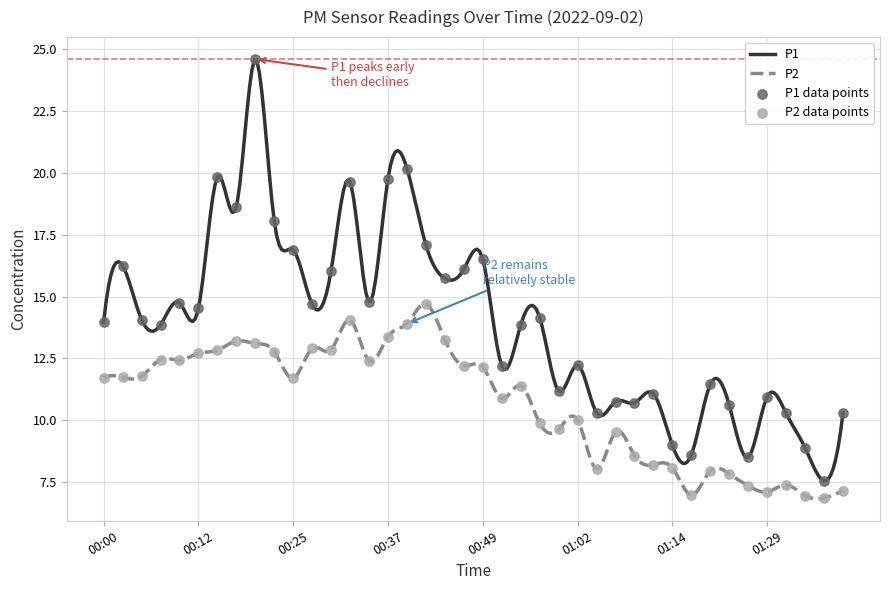

Is the value of P1 at 00:12 greater than the value of P2 at 00:51?

Yes